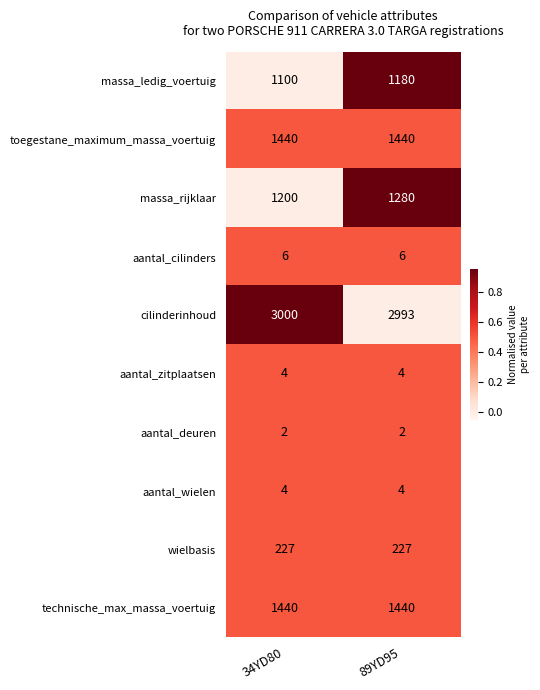

The value of massa_ledig_voertuig at 34YD80 is 1100. True or false?

True